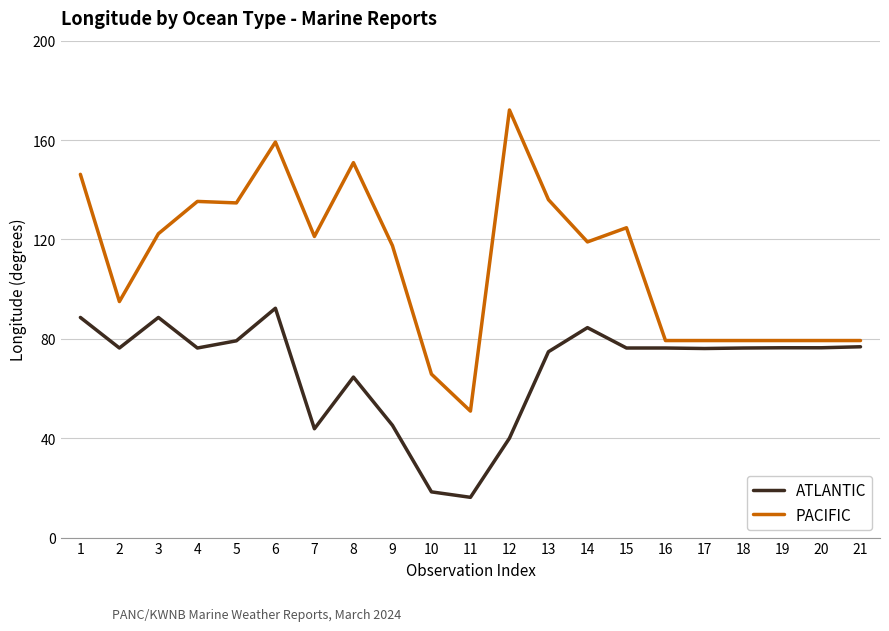

How many values in the PACIFIC series are below 119?

10